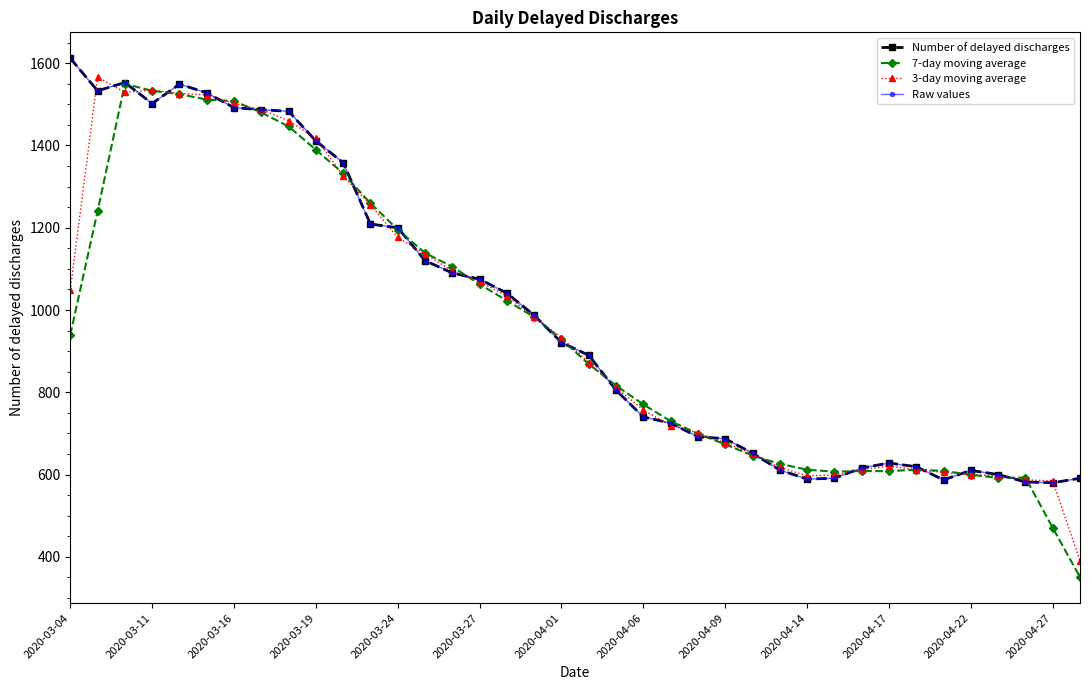

Is this an area chart (filled region under the line)?

No